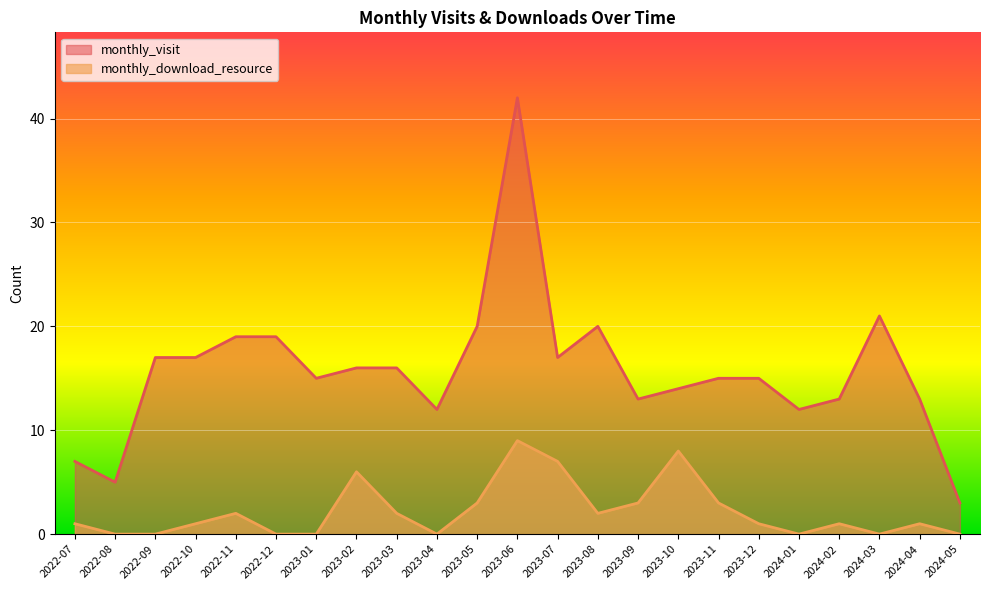

Rank the categories by monthly_download_resource value from highest to lowest.

2023-06, 2023-10, 2023-07, 2023-02, 2023-05, 2023-09, 2023-11, 2022-11, 2023-03, 2023-08, 2022-07, 2022-10, 2023-12, 2024-02, 2024-04, 2022-08, 2022-09, 2022-12, 2023-01, 2023-04, 2024-01, 2024-03, 2024-05